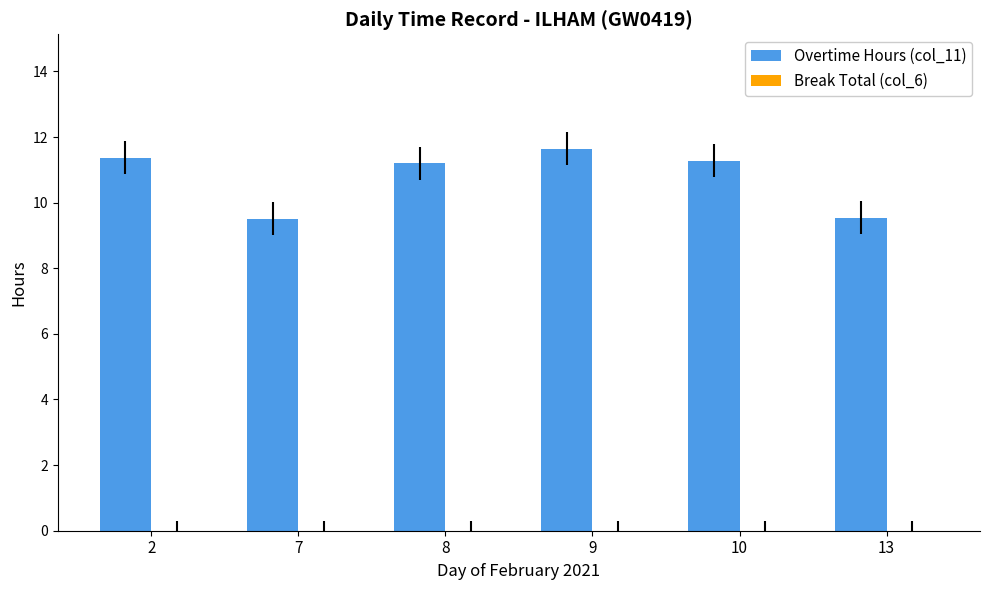

What is the maximum value shown in the chart?

11.6